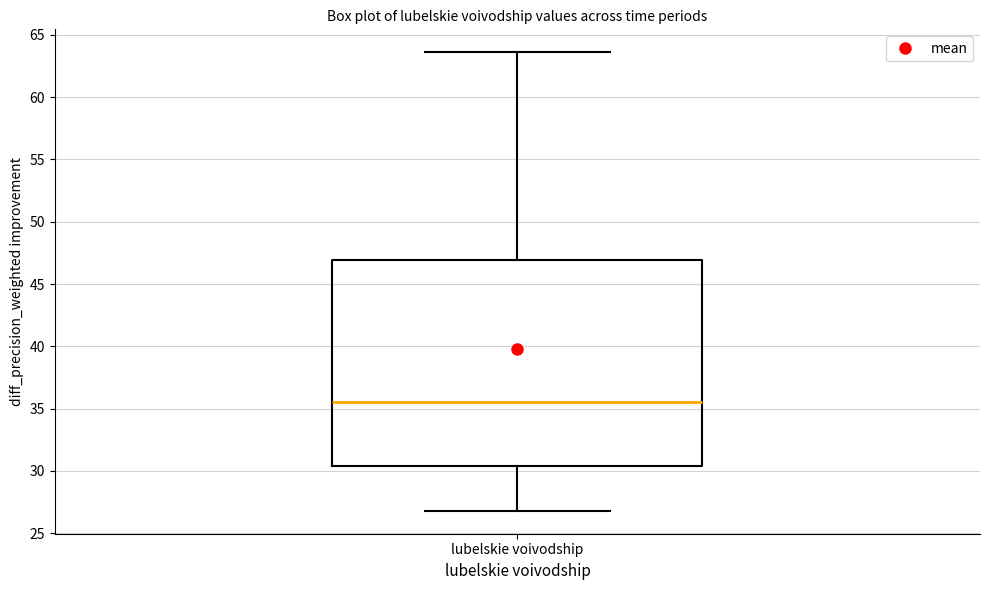

Where is the lower edge of the box for lubelskie voivodship on the y-axis? The values are not printed on the chart, so give them approximately, as read against the axis.

30.5